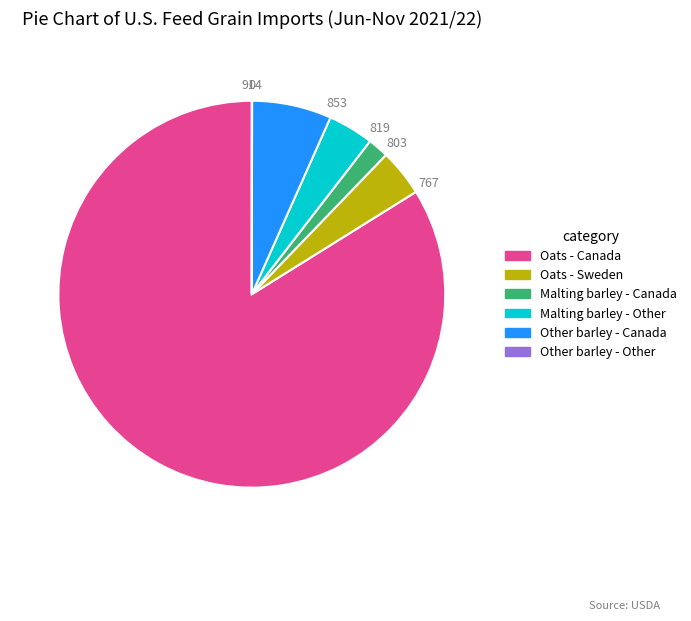

The Oats - Canada slice represents 75% of the pie. True or false?

False